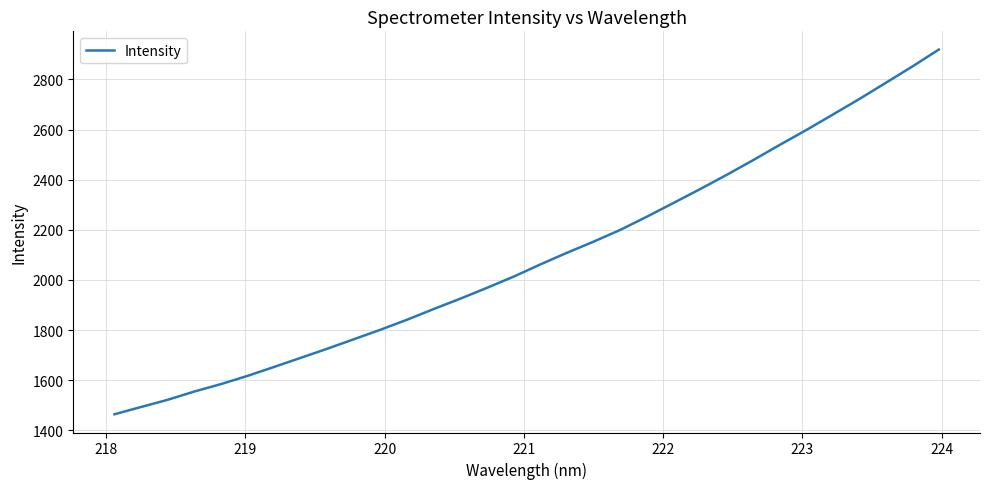

What is the minimum value shown in the chart?

1464.0